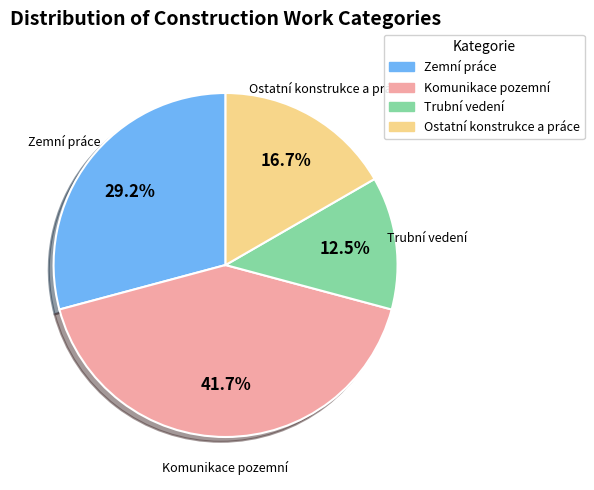

How many slices are in this pie chart?

4